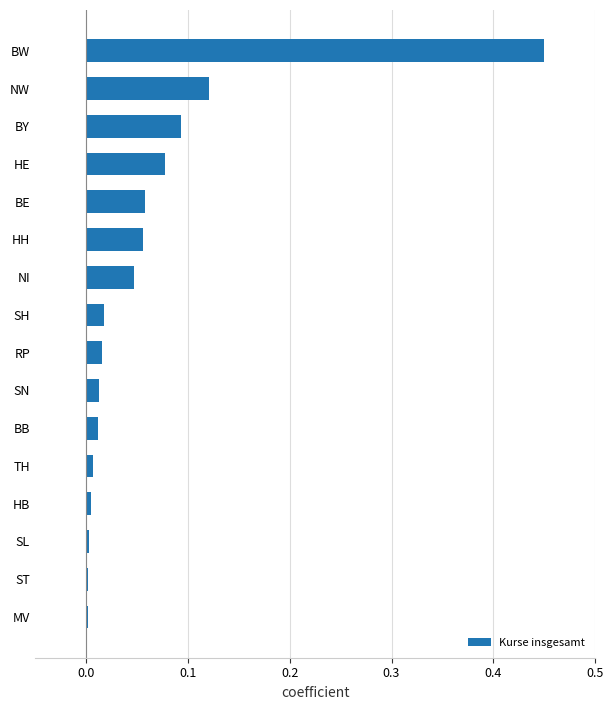

What is the sum of all values?

1.0